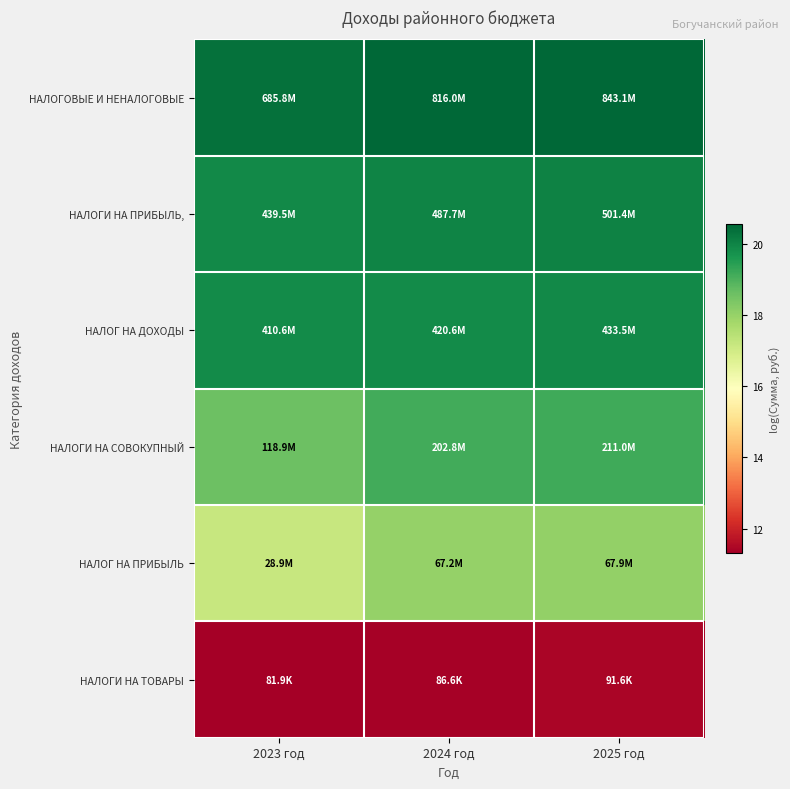

What is the total value across all series at 2023 год?

107.2